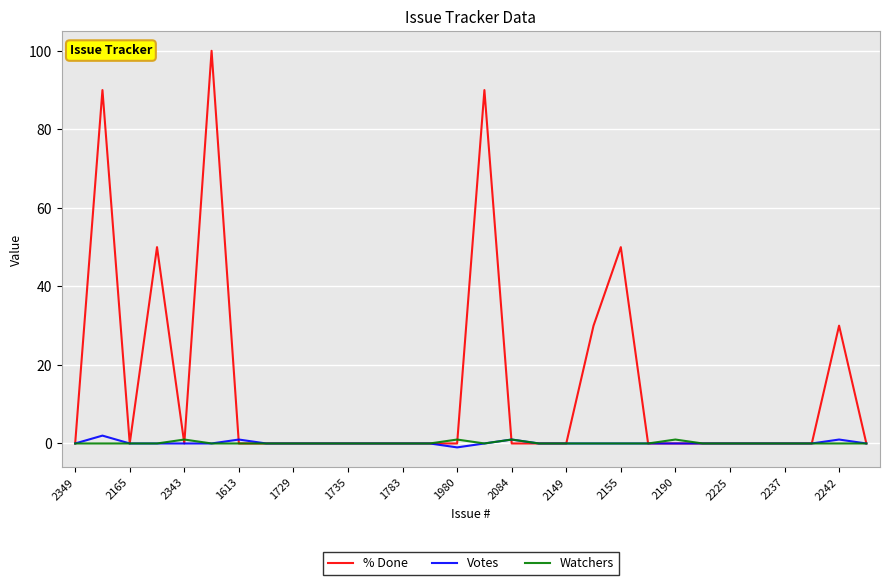

Reading right to left, extract all data points from this chart.

% Done: 0	30	0	0	0	0	0	0	0	50	30	0	0	0	90	0	0	0	0	0	0	0	0	0	100	0	50	0	90	0
Votes: 0	1	0	0	0	0	0	0	0	0	0	0	0	1	0	-1	0	0	0	0	0	0	0	1	0	0	0	0	2	0
Watchers: 0	0	0	0	0	0	0	1	0	0	0	0	0	1	0	1	0	0	0	0	0	0	0	0	0	1	0	0	0	0